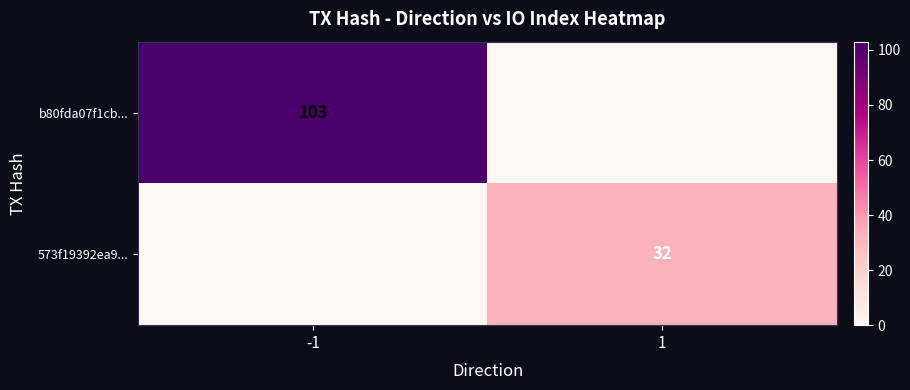

The 573f19392ea9... series shows 32 at 1. True or false?

True